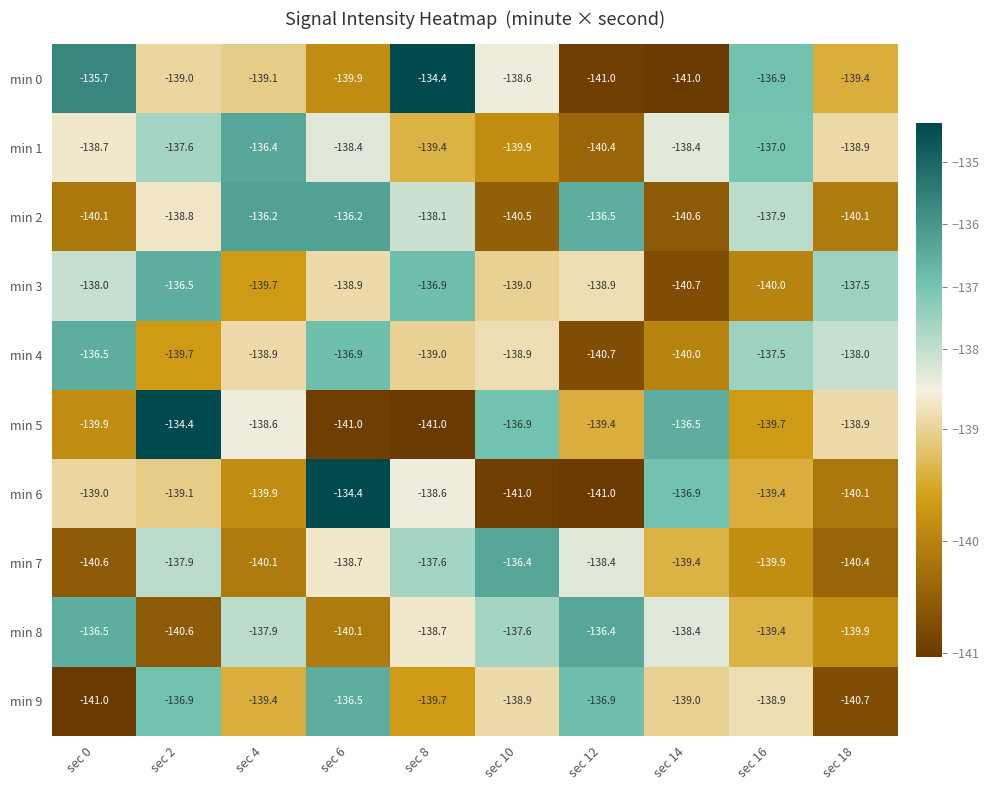

How many data points does each series have?

10